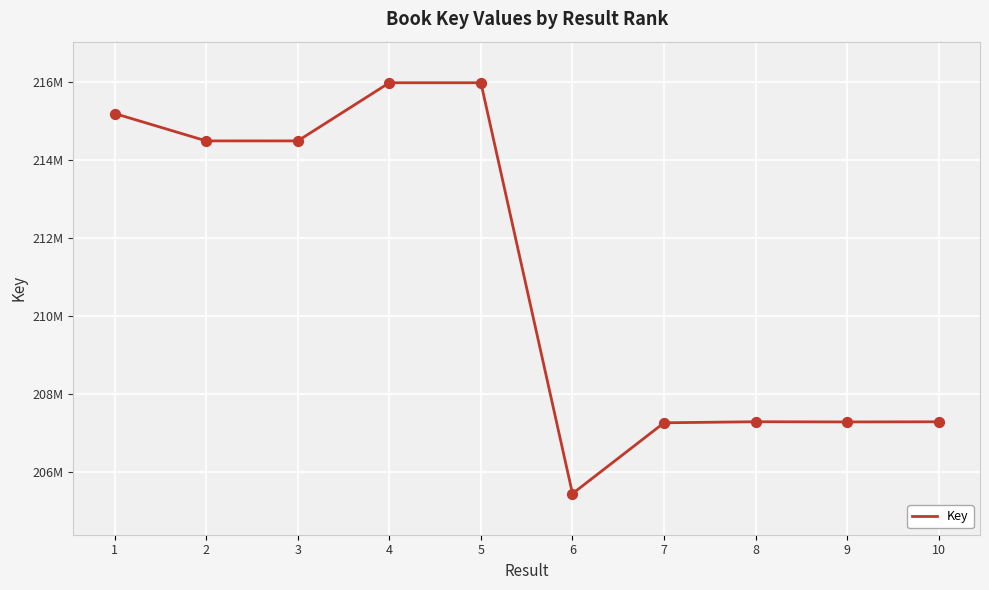

Which has a higher value, 1 or 4?

4